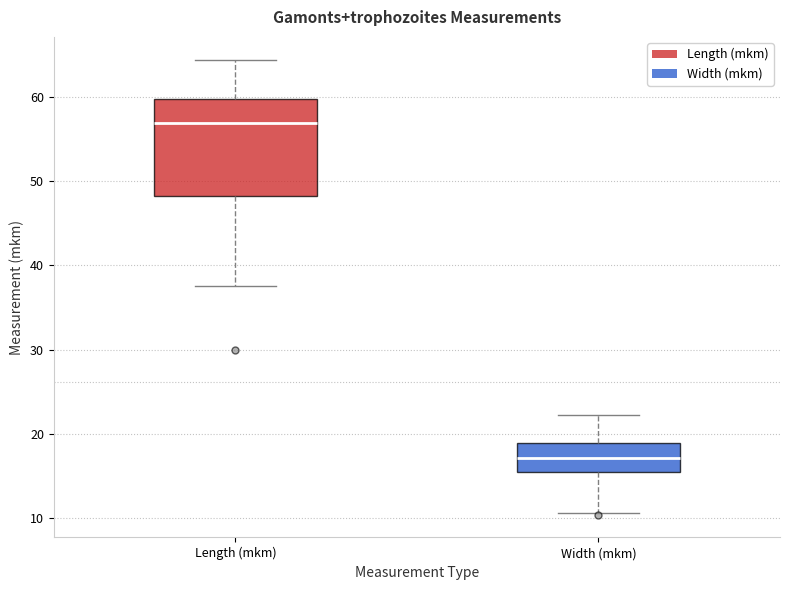

Comparing the boxes themselves (not the whiskers), which one is the tallest?

Length (mkm)